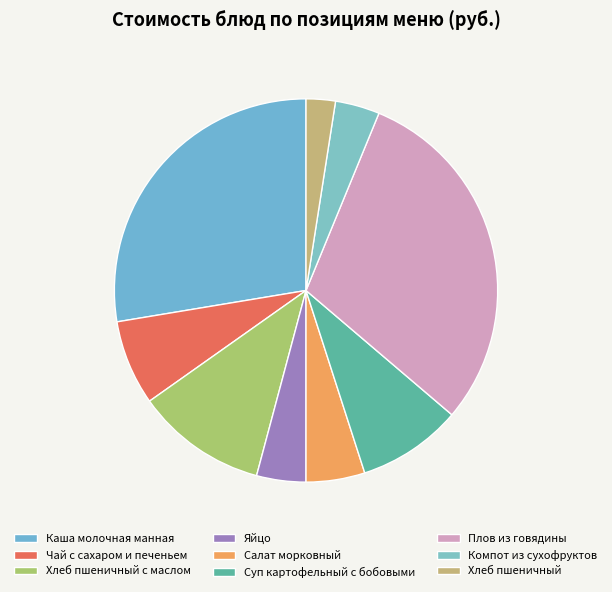

Rank the categories by value from highest to lowest.

Плов из говядины, Каша молочная манная, Хлеб пшеничный с маслом, Суп картофельный с бобовыми, Чай с сахаром и печеньем, Салат морковный, Яйцо, Компот из сухофруктов, Хлеб пшеничный